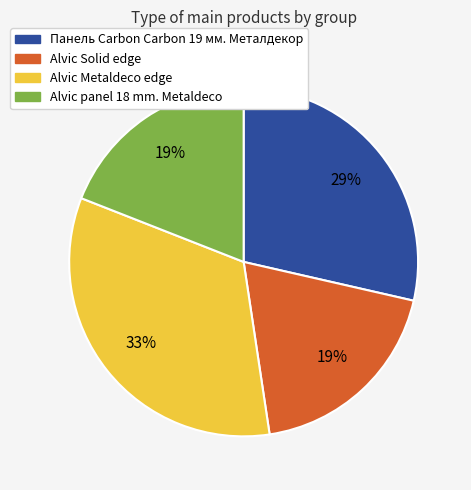

To the nearest percent, what is the difference between the Alvic panel 18 mm. Metaldeco and Панель Carbon Carbon 19 мм. Металдекор slice percentages?

10%